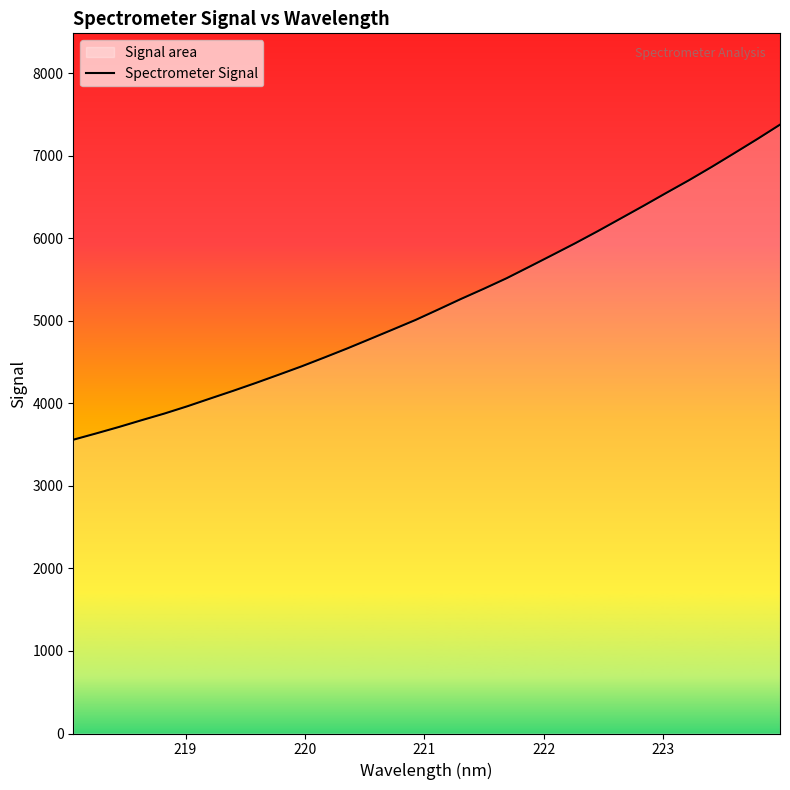

How many series are shown in this chart?

1